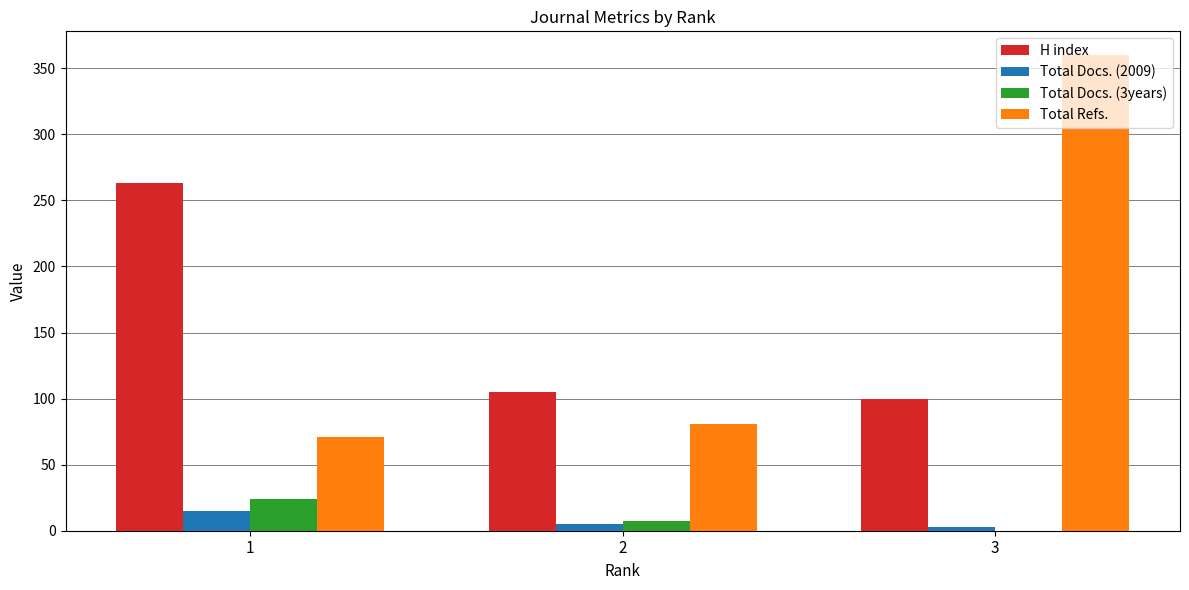

What are all the series names shown in the legend?

H index, Total Docs. (2009), Total Docs. (3years), Total Refs.